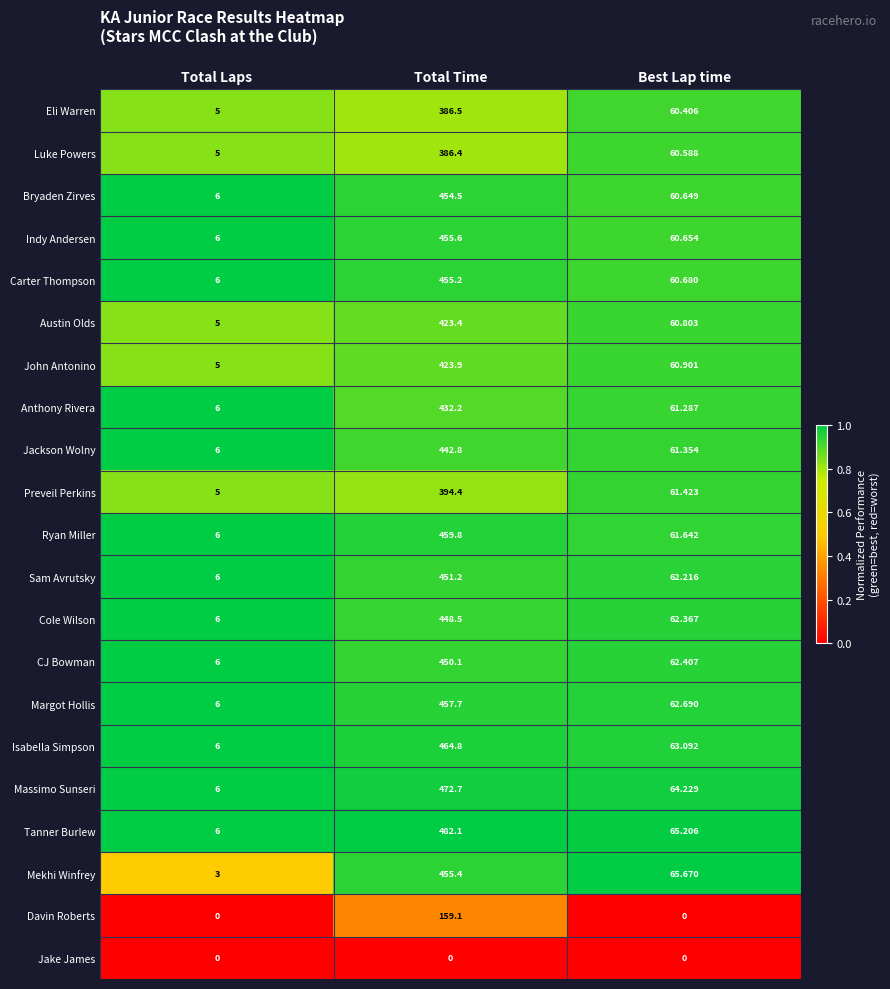

List the series in order of their peak value, highest first.

Tanner Burlew, Massimo Sunseri, Isabella Simpson, Ryan Miller, Margot Hollis, Indy Andersen, Mekhi Winfrey, Carter Thompson, Bryaden Zirves, Sam Avrutsky, CJ Bowman, Cole Wilson, Jackson Wolny, Anthony Rivera, John Antonino, Austin Olds, Preveil Perkins, Eli Warren, Luke Powers, Davin Roberts, Jake James